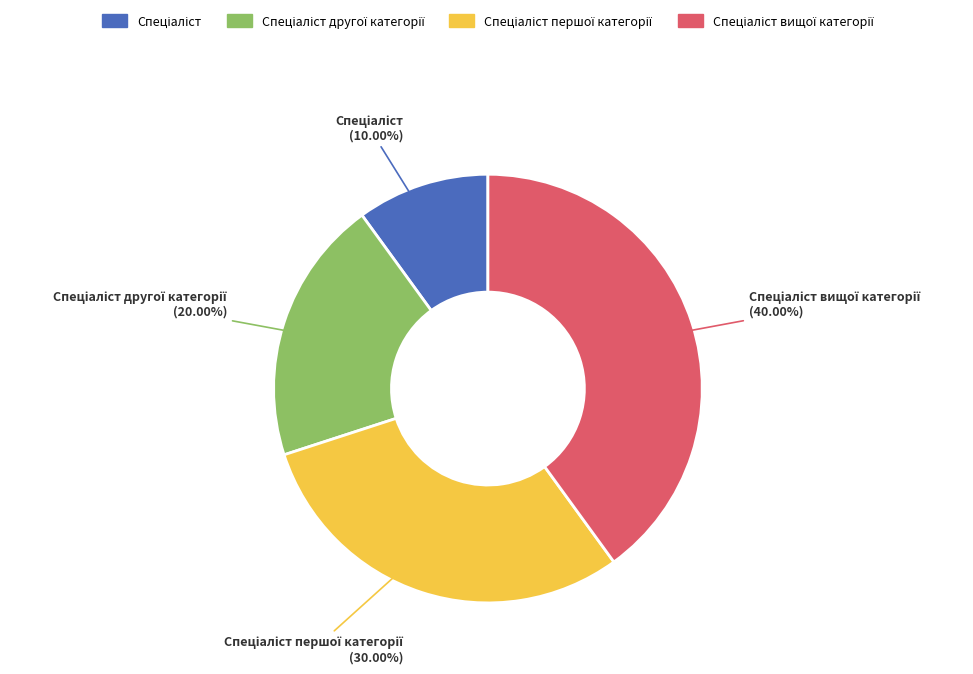

How many segments does this pie chart have?

4